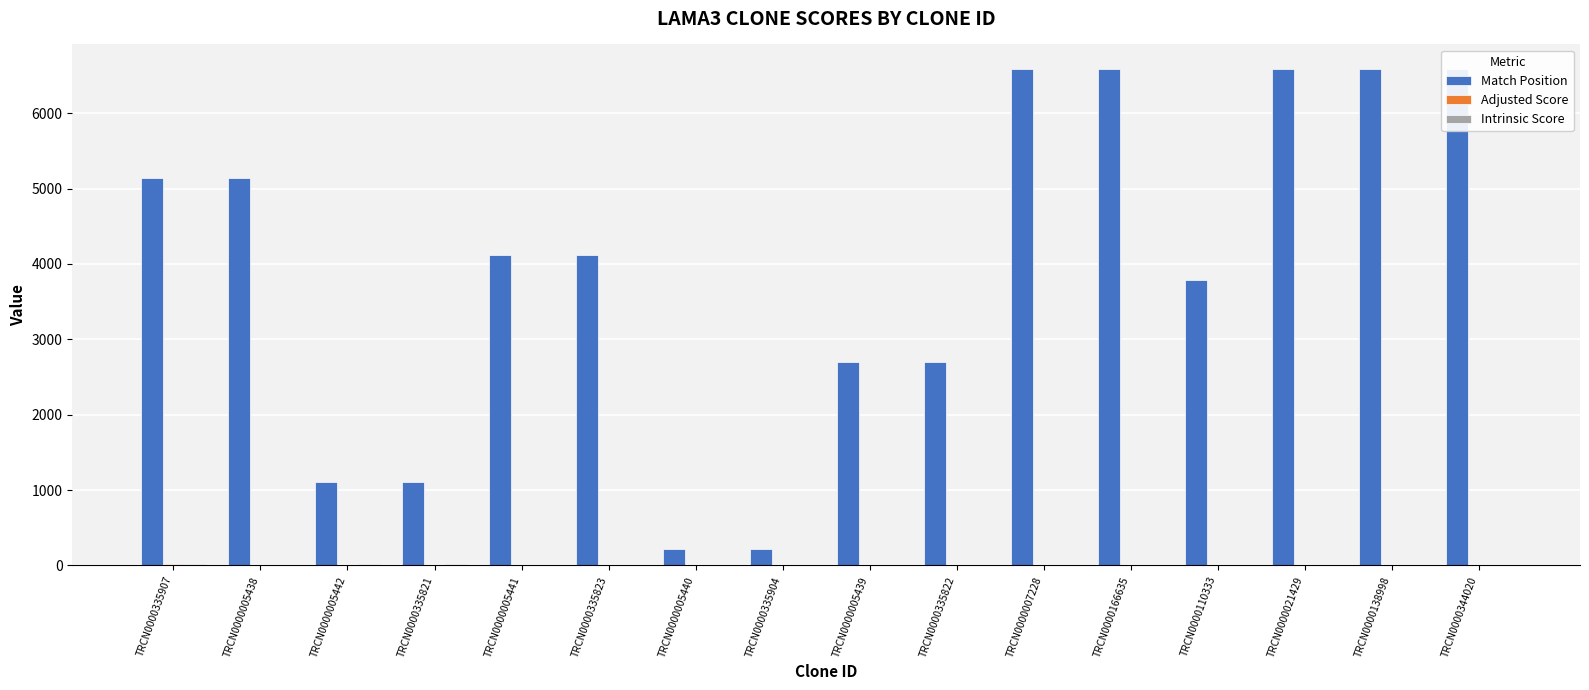

Which series has the largest total across all categories?

Match Position